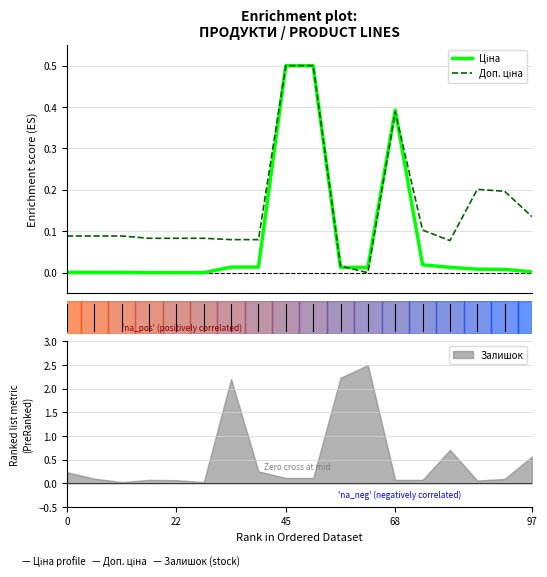

What are all the series names shown in the legend?

Ціна, Доп. ціна